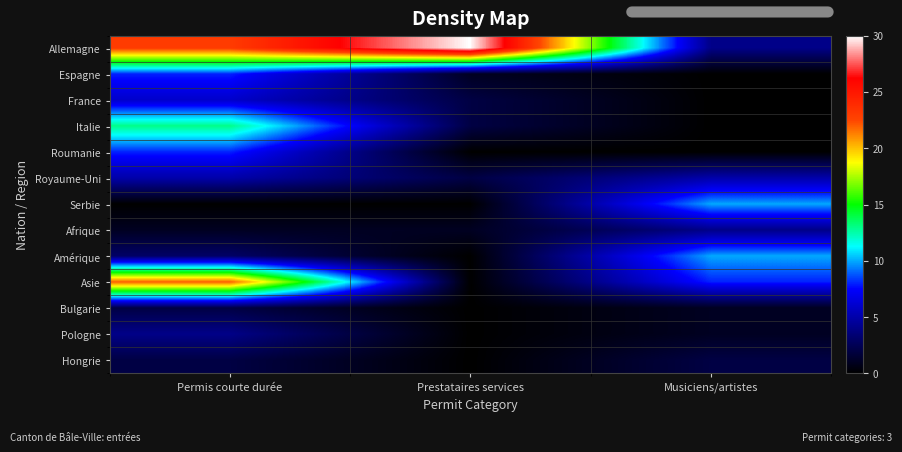

Reading left to right, list all the values displayed in this chart.

Allemagne: Permis courte durée=23	Prestataires services=30	Musiciens/artistes=4
Espagne: Permis courte durée=8	Prestataires services=1	Musiciens/artistes=0
France: Permis courte durée=6	Prestataires services=2	Musiciens/artistes=0
Italie: Permis courte durée=13	Prestataires services=2	Musiciens/artistes=0
Roumanie: Permis courte durée=8	Prestataires services=0	Musiciens/artistes=0
Royaume-Uni: Permis courte durée=5	Prestataires services=2	Musiciens/artistes=5
Serbie: Permis courte durée=0	Prestataires services=0	Musiciens/artistes=10
Afrique: Permis courte durée=1	Prestataires services=1	Musiciens/artistes=4
Amérique: Permis courte durée=3	Prestataires services=0	Musiciens/artistes=10
Asie: Permis courte durée=22	Prestataires services=0	Musiciens/artistes=8
Bulgarie: Permis courte durée=2	Prestataires services=0	Musiciens/artistes=1
Pologne: Permis courte durée=4	Prestataires services=0	Musiciens/artistes=1
Hongrie: Permis courte durée=2	Prestataires services=0	Musiciens/artistes=2